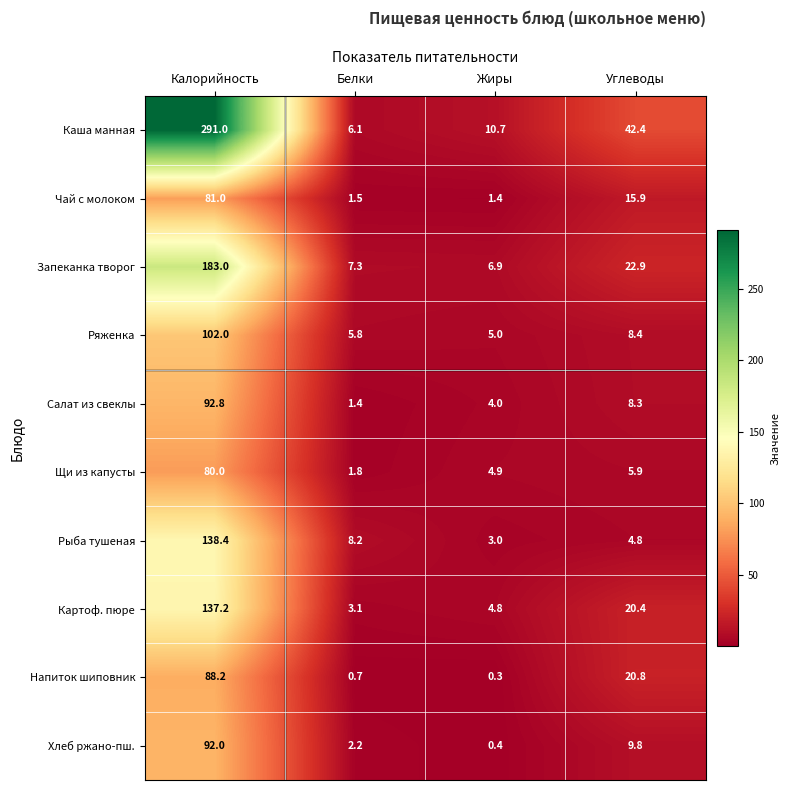

At which category is the sum across all series the highest?

Калорийность